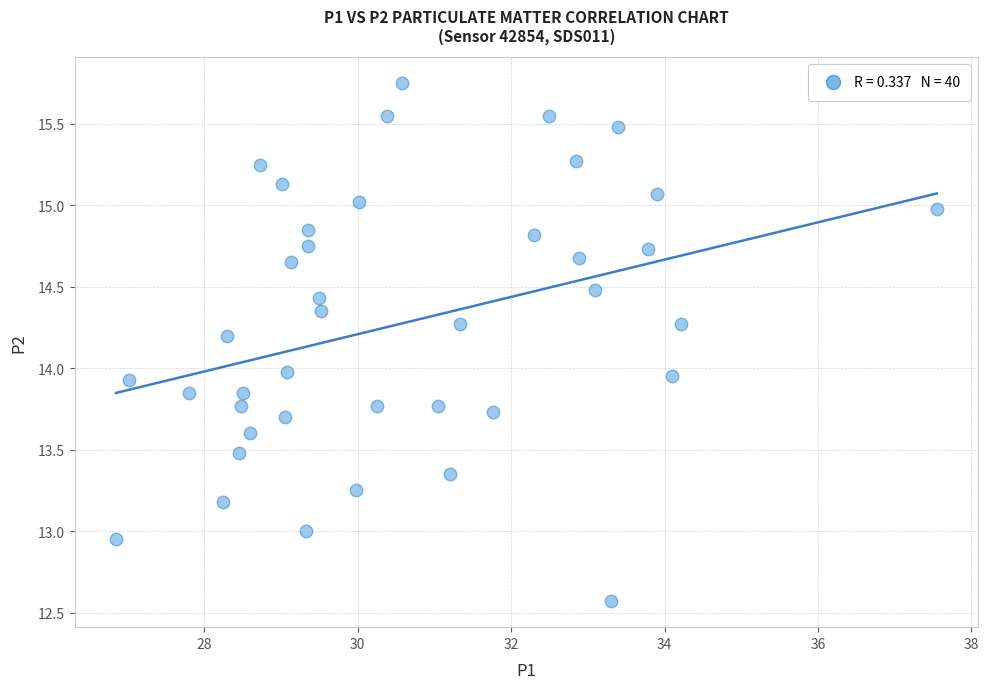

What is the range of Y values (max minus min)?

3.2